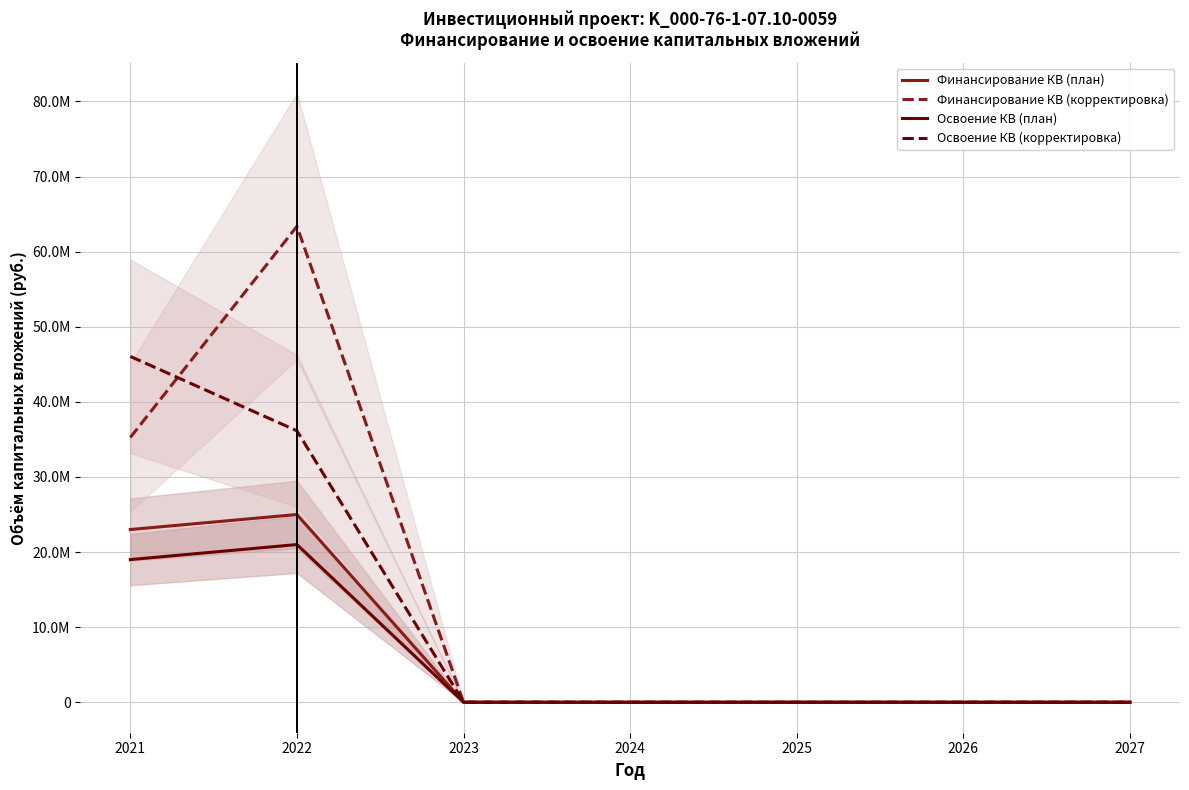

Reading left to right, transcribe all the data shown in this chart.

Финансирование КВ (план): 2021=23000000	2022=25000000	2023=0	2024=0	2025=0	2026=0	2027=0
Финансирование КВ (корректировка): 2021=35257454	2022=63375552	2023=0	2024=0	2025=0	2026=0	2027=0
Освоение КВ (план): 2021=19000000	2022=21000000	2023=0	2024=0	2025=0	2026=0	2027=0
Освоение КВ (корректировка): 2021=46047878	2022=36146293	2023=0	2024=0	2025=0	2026=0	2027=0